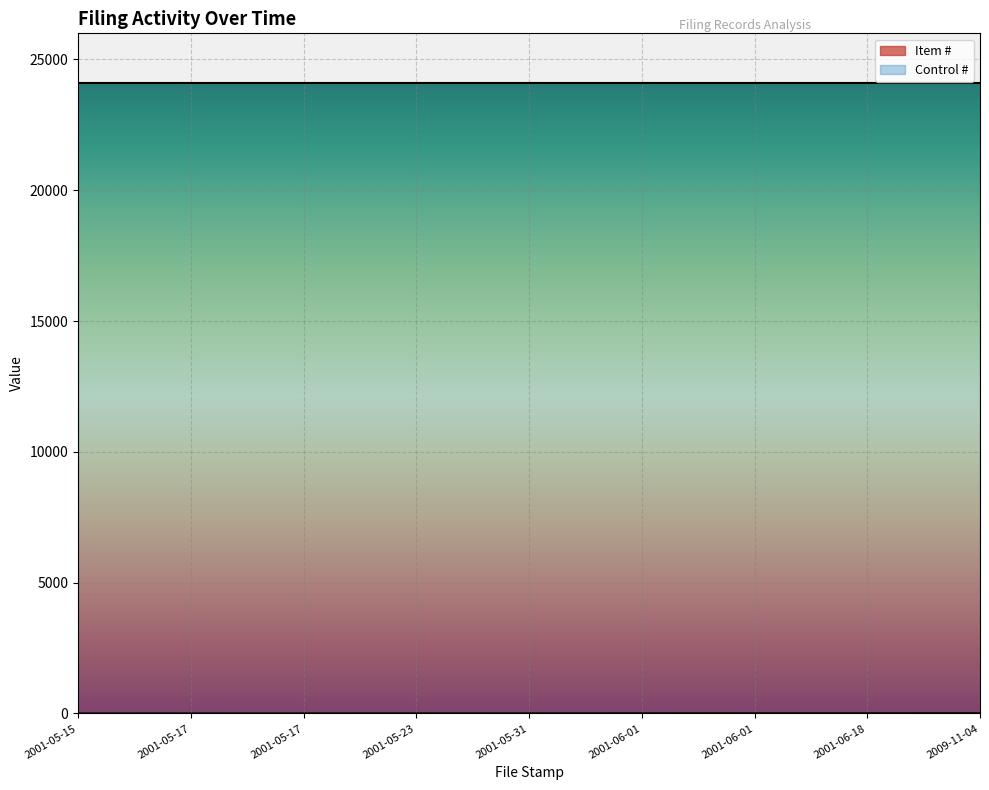

Does the chart display data point markers on the line(s)?

No